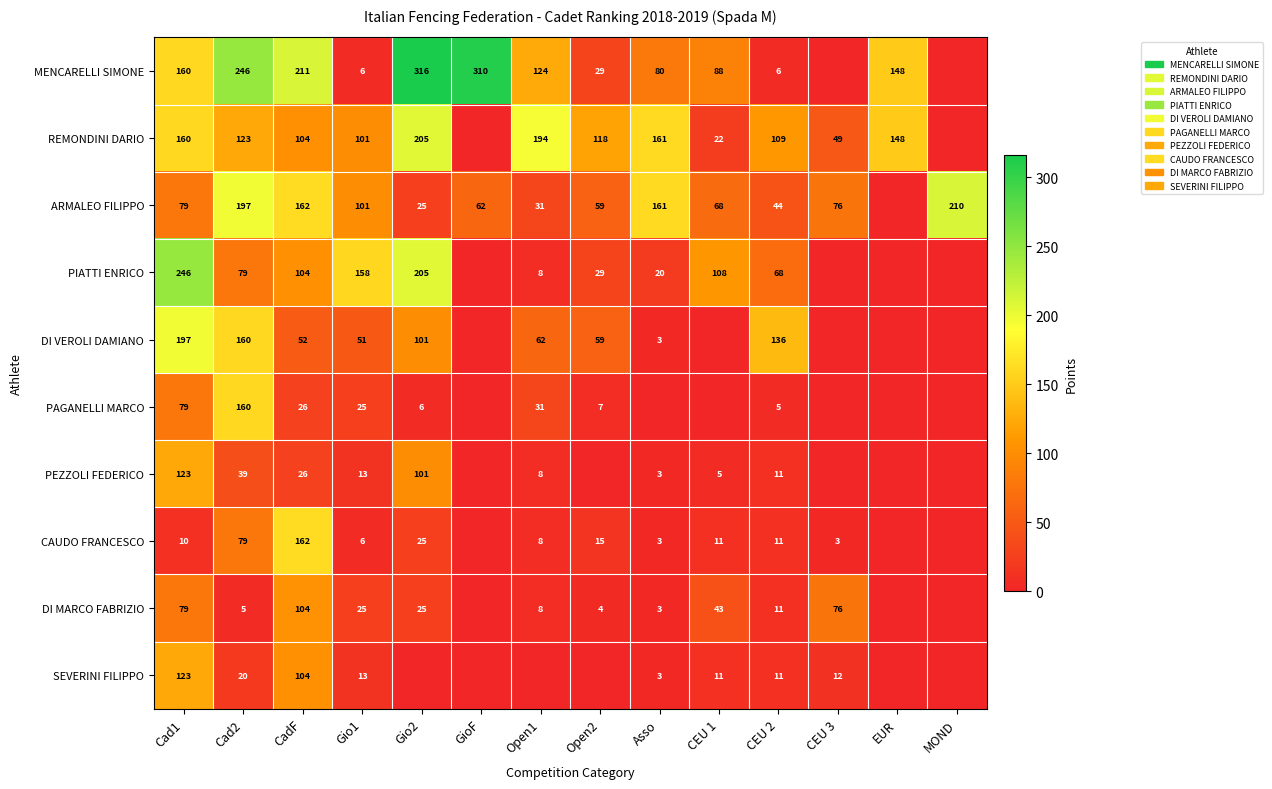

At how many categories does at least one series exceed 175?

7